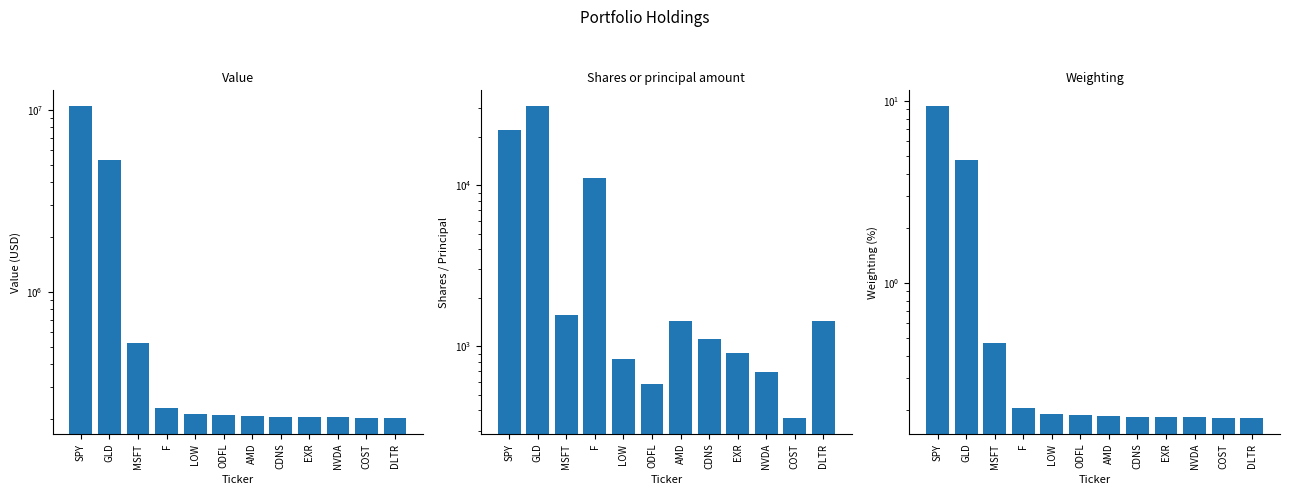

What is the difference between the Shares or principal amount values at EXR and F?

10129.0